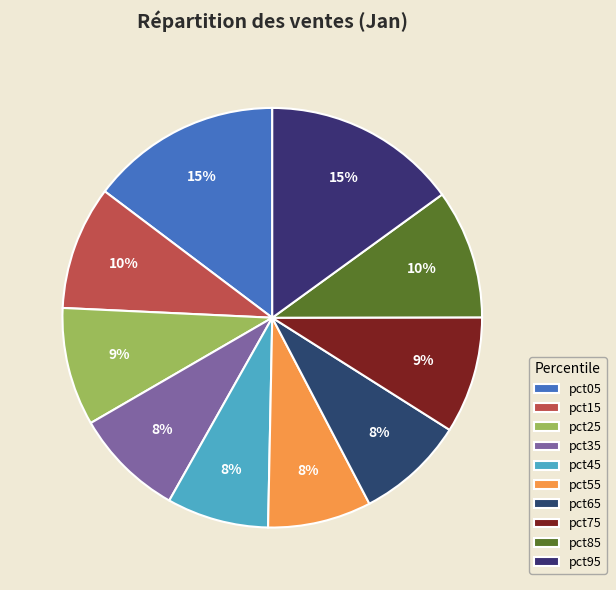

How many segments does this pie chart have?

10